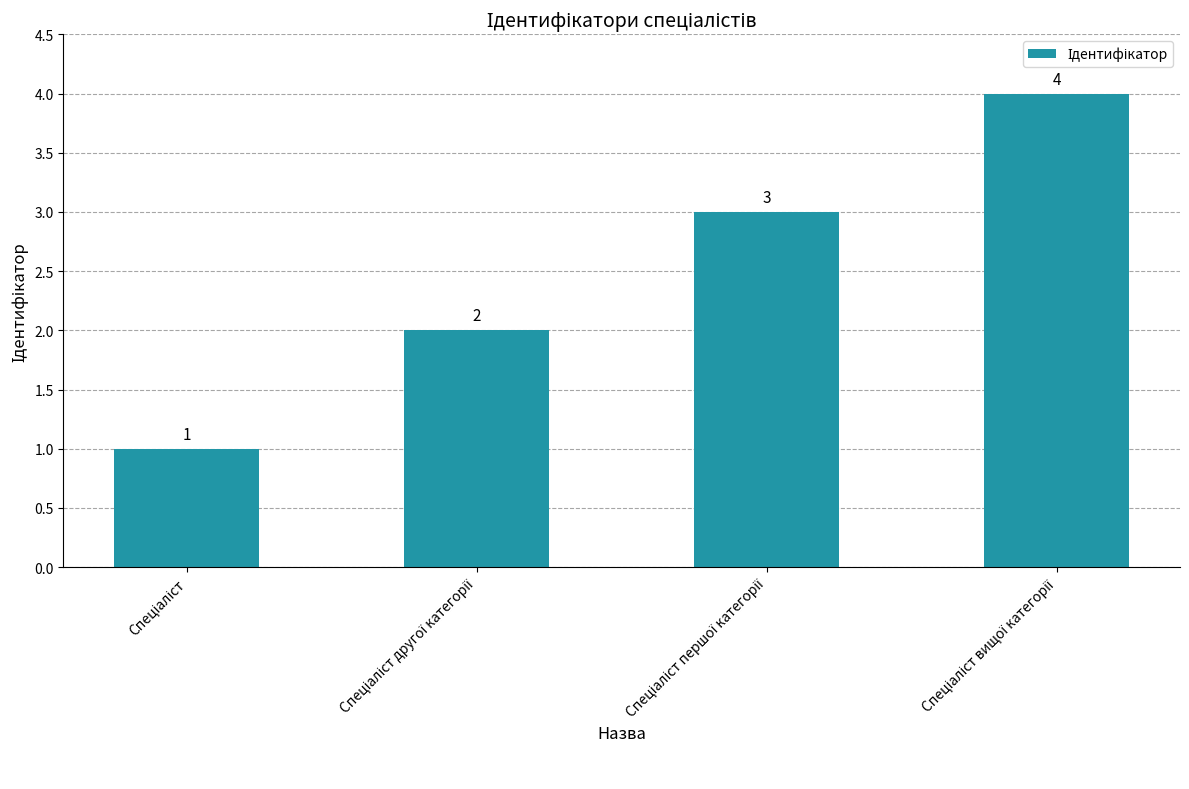

Reading left to right, what are all the values shown in this chart?

1	2	3	4